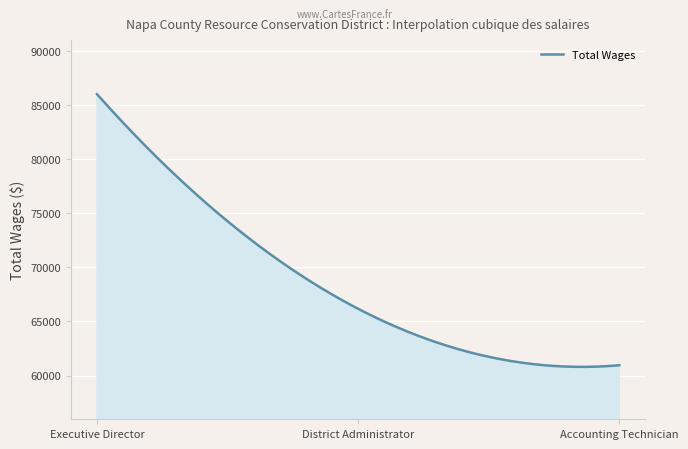

What is the minimum value shown in the chart?

60800.0